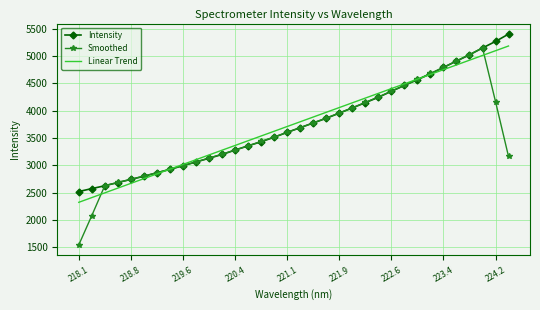

What is the maximum value shown in the chart?

5399.9